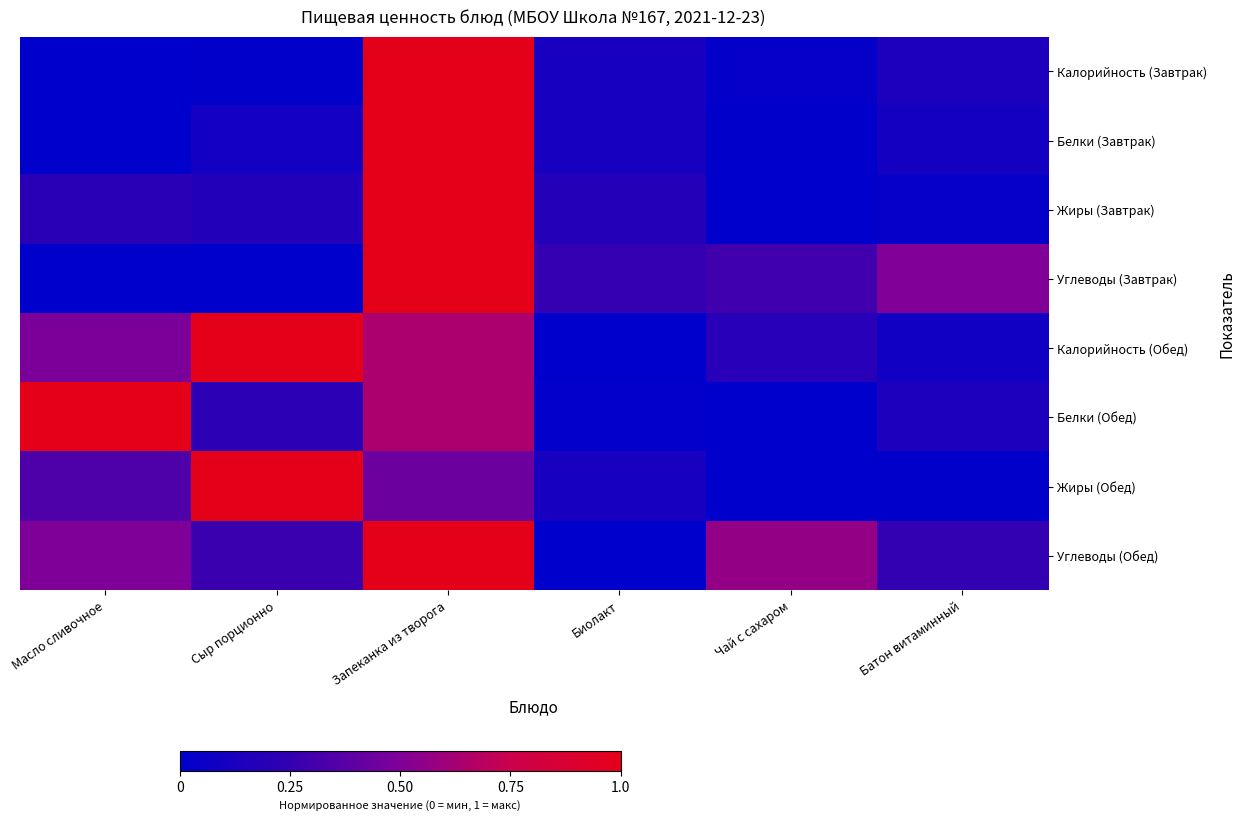

Which series has the largest total across all categories?

Углеводы (Обед)